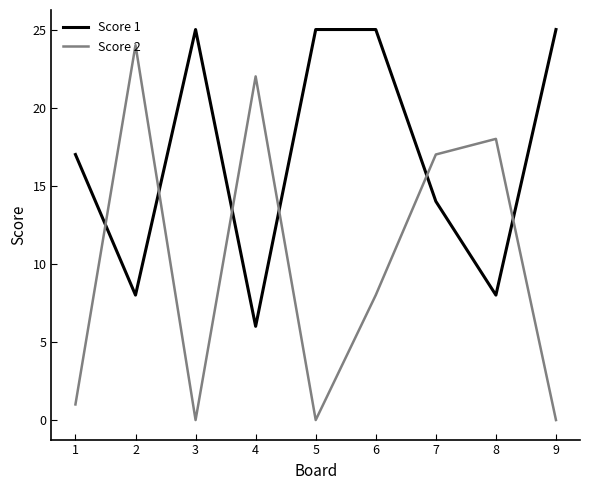

How many intersections are there between Score 2 and Score 1?

6